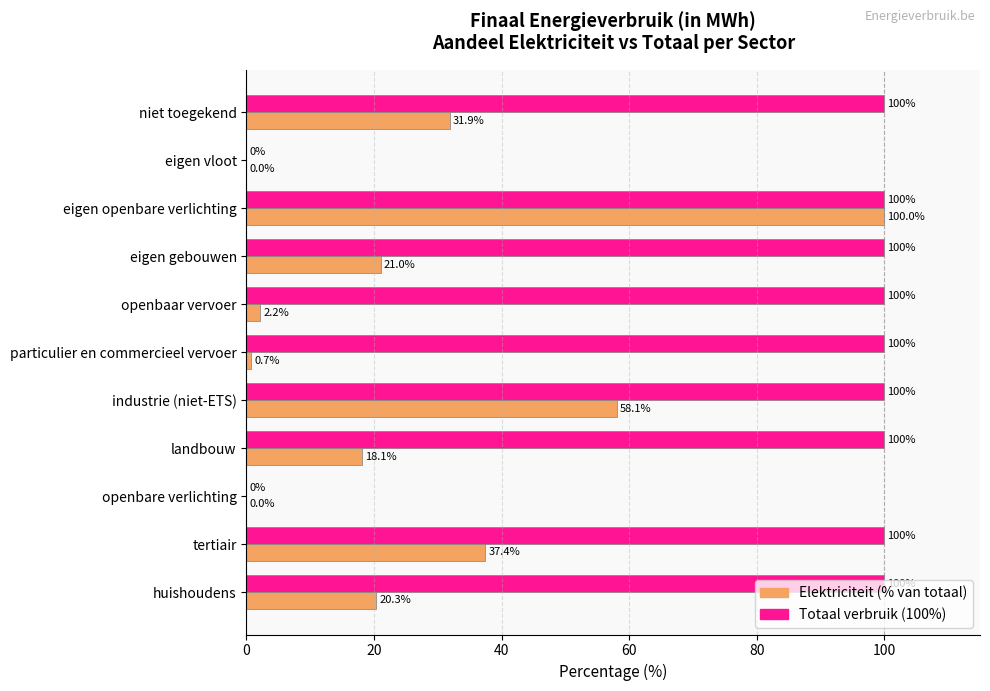

At which category is the sum across all series the highest?

eigen openbare verlichting